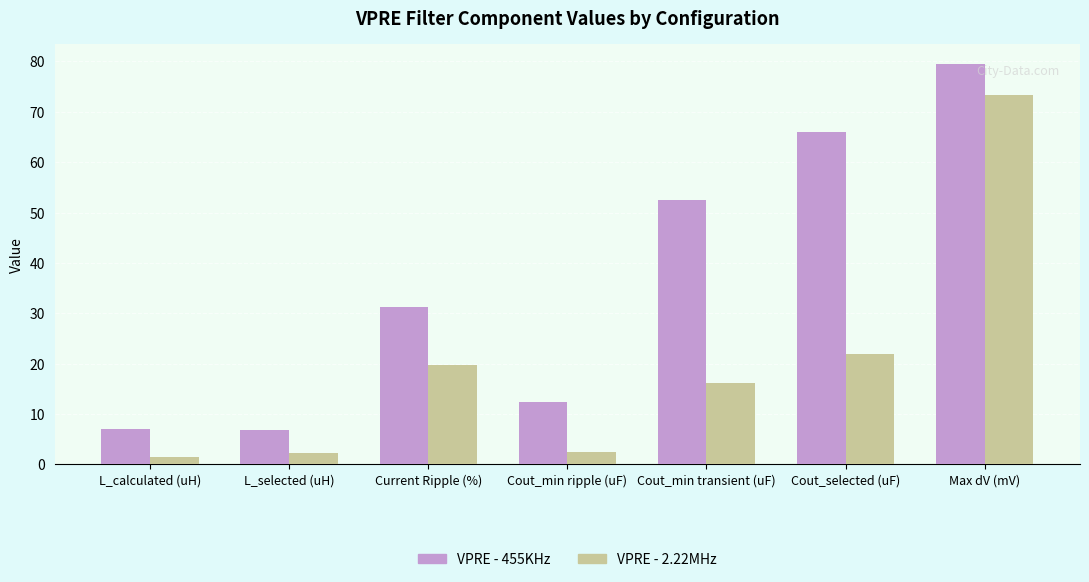

True or false: VPRE - 455KHz has a value of 12.4 at Cout_min ripple (uF).

True